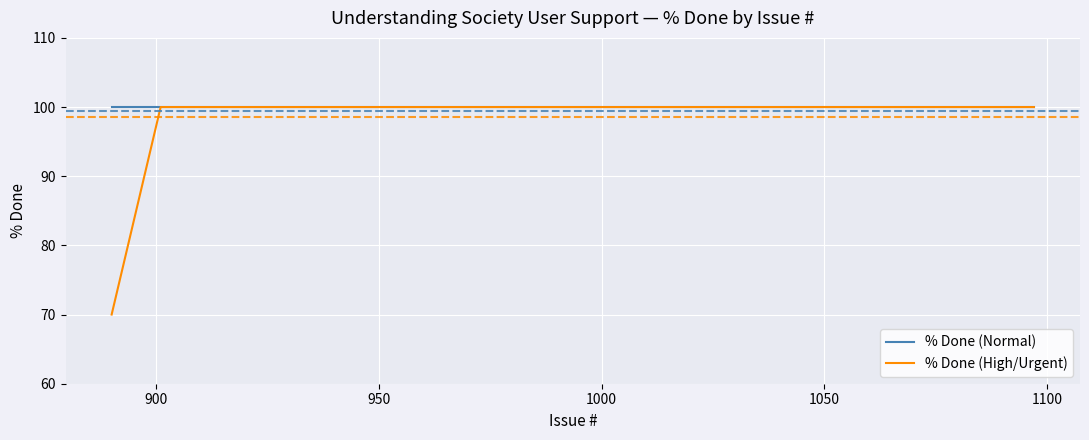

Which series has the largest range (max minus min)?

% Done (High/Urgent)